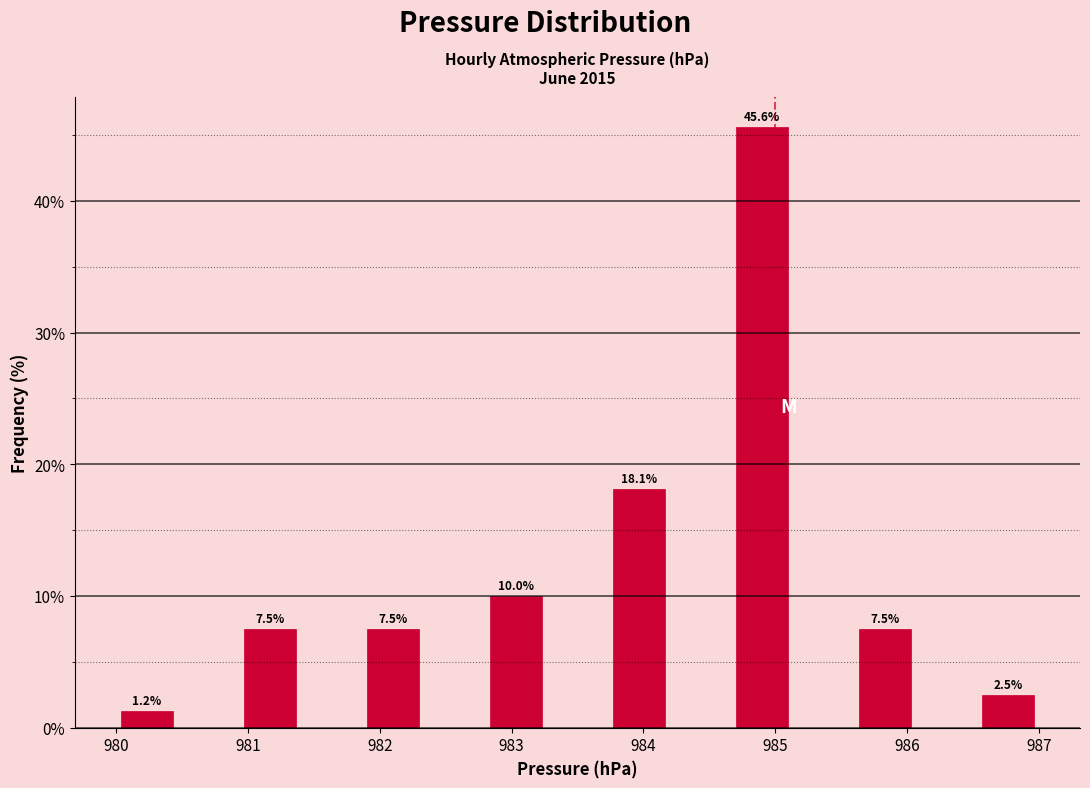

Over which range of the x-axis is the bar tallest?

984.7 to 985.1